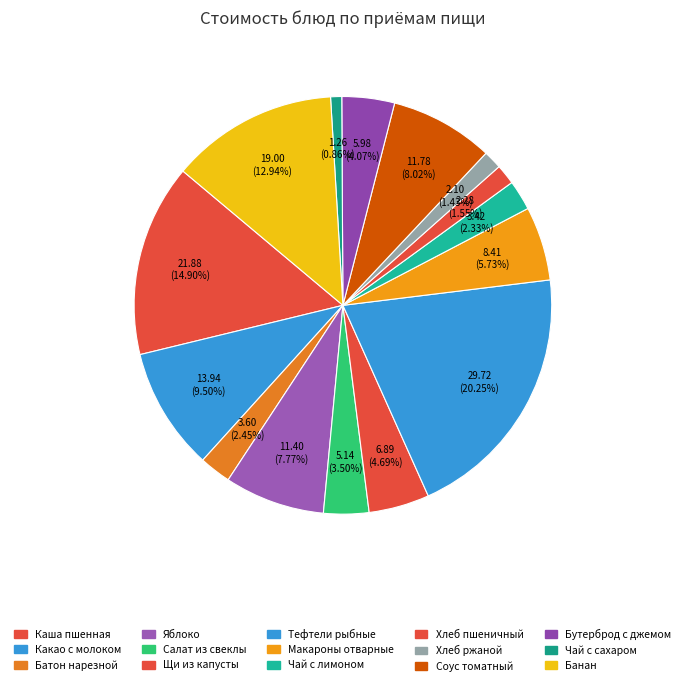

How many slices are in this pie chart?

15